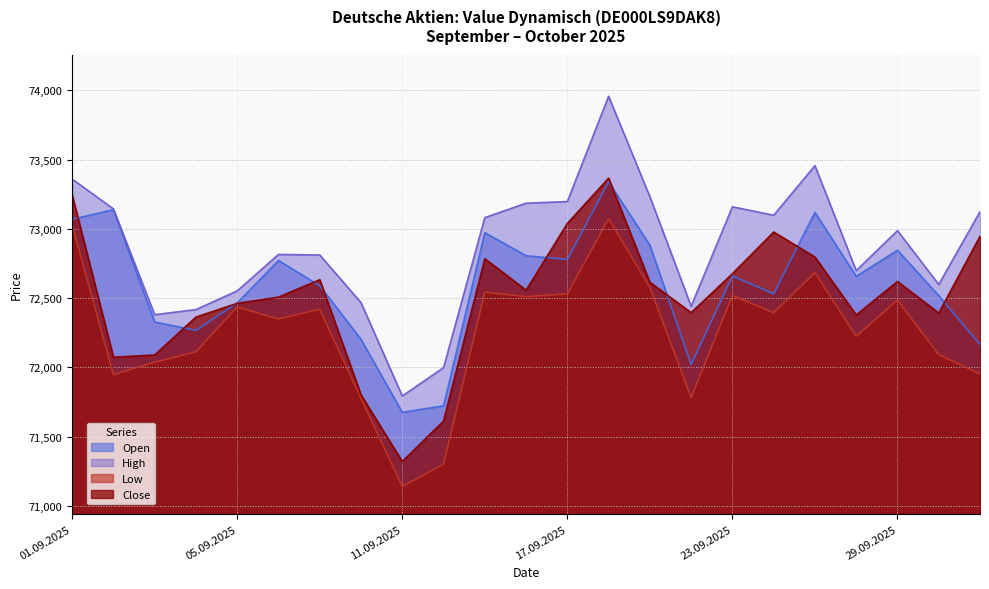

Does the chart display data point markers on the line(s)?

No